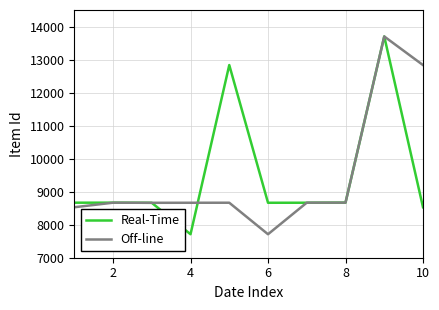

What are all the series names shown in the legend?

Real-Time, Off-line